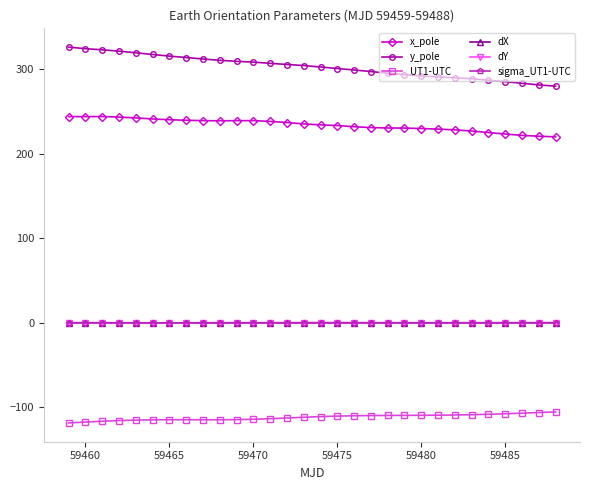

What is the value of the UT1-UTC point at the 30th from the left?

-105.3